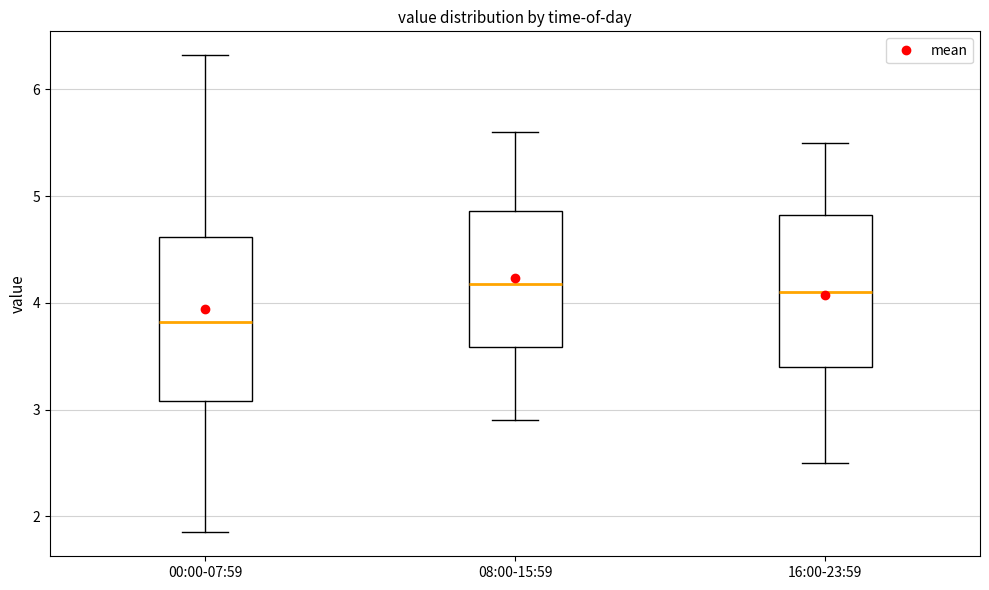

Reading left to right, transcribe this box plot: for each box, give where its median line is, the range the box spans, and where its two whiskers end, as read against the y-axis. The values are not printed on the chart, so give them approximately, as read against the axis.

00:00-07:59: median 3.8, box 3.1 to 4.6, whiskers 1.9 to 6.3
08:00-15:59: median 4.2, box 3.6 to 4.9, whiskers 2.9 to 5.6
16:00-23:59: median 4.1, box 3.4 to 4.8, whiskers 2.5 to 5.5